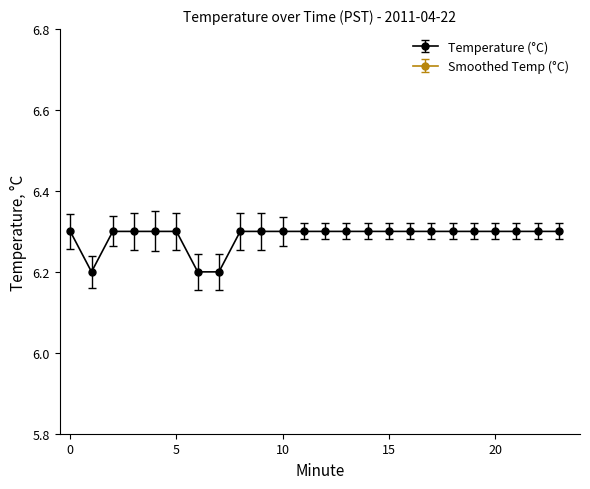

List the labels in order of value, smallest first.

1, 6, 7, 0, 2, 3, 4, 5, 8, 9, 10, 11, 12, 13, 14, 15, 16, 17, 18, 19, 20, 21, 22, 23